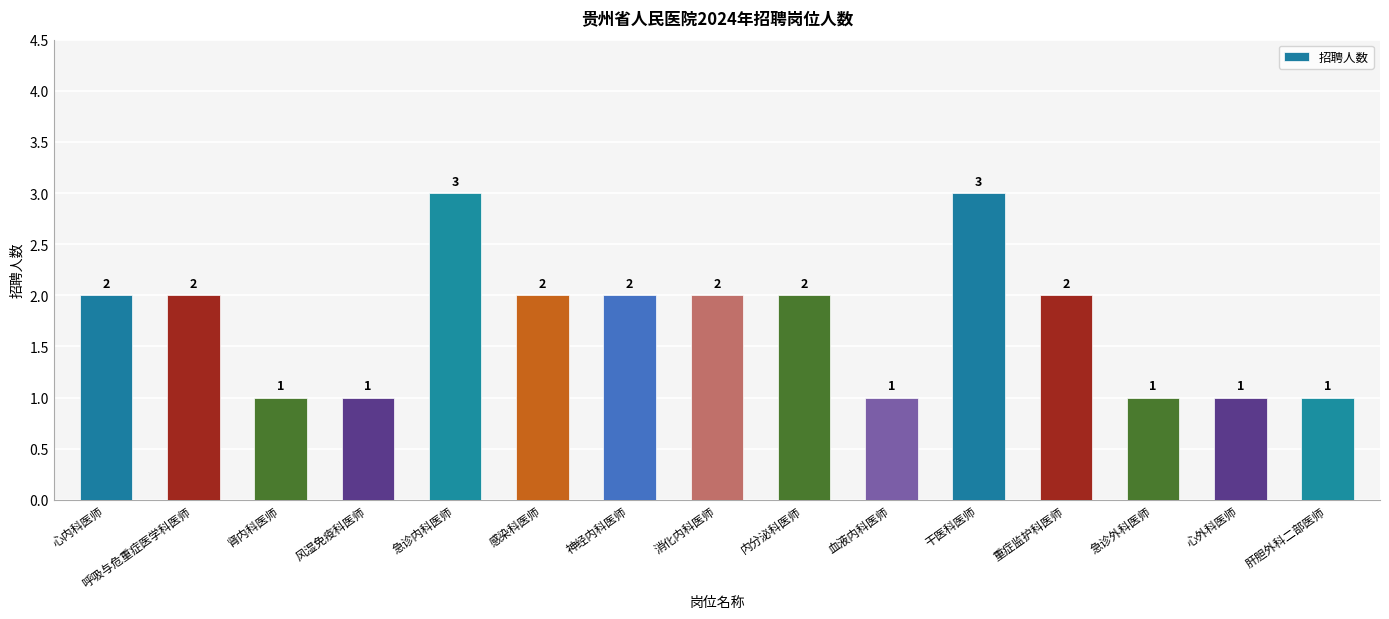

How many data points does each series have?

15